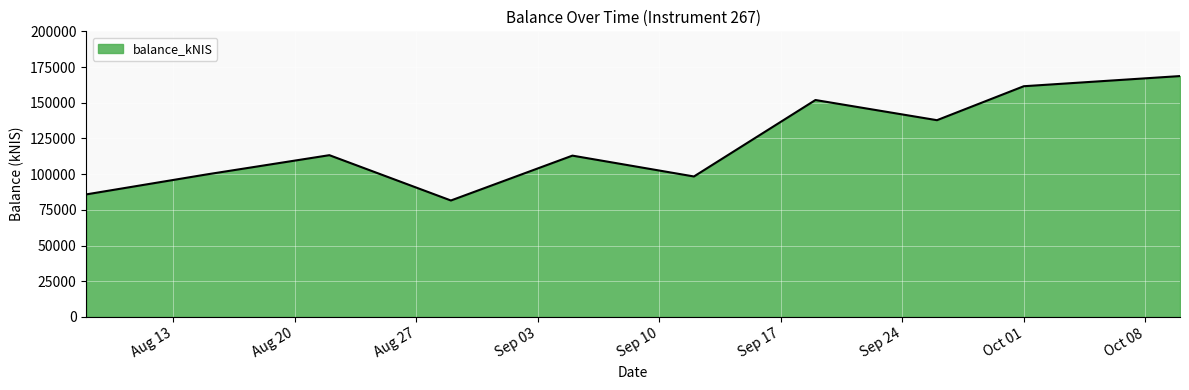

What is the difference between the maximum and minimum values?

87135.0